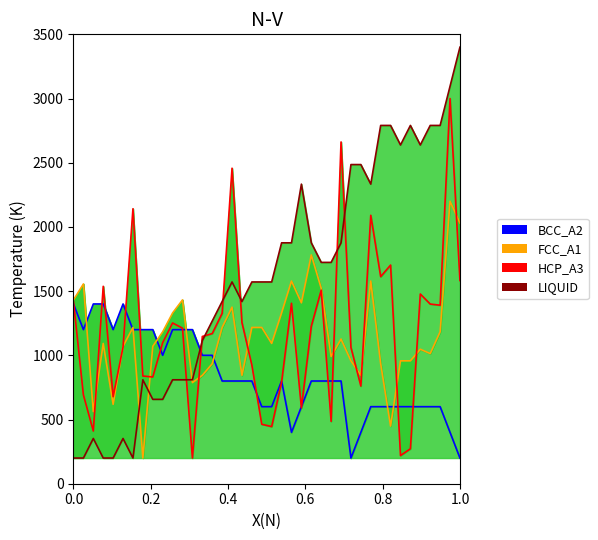

Reading left to right, extract all data points from this chart.

BCC_A2: 1400.0	1200.0	1400.0	1400.0	1200.0	1400.0	1200.0	1200.0	1200.0	1000.0	1200.0	1200.0	1200.0	1000.0	1000.0	800.0	800.0	800.0	800.0	600.0	600.0	800.0	400.0	600.0	800.0	800.0	800.0	800.0	200.0	400.0	600.0	600.0	600.0	600.0	600.0	600.0	600.0	600.0	400.0	200.0
FCC_A1: 1431.6	1555.9	561.6	1092.7	618.1	1070.1	1216.9	200.0	1070.1	1183.1	1329.9	1431.6	787.6	844.1	934.5	1216.9	1375.1	844.1	1216.9	1216.9	1092.7	1329.9	1578.5	1409.0	1781.9	1522.0	991.0	1126.6	957.1	844.1	1578.5	934.5	448.6	957.1	957.1	1047.5	1013.6	1183.1	2200.0	2030.5
HCP_A3: 1417.4	691.5	410.4	1537.6	677.9	1064.2	2141.8	838.8	831.2	1098.8	1252.1	1211.5	200.0	1146.9	1169.4	1327.2	2457.4	1255.1	924.4	463.0	445.0	790.7	1405.4	590.8	1226.5	1507.6	485.6	2661.8	1061.2	760.6	2090.7	1612.8	1703.0	219.5	272.1	1477.5	1399.4	1390.3	3000.0	1582.7
LIQUID: 200.0	200.0	352.4	200.0	200.0	352.4	200.0	809.5	657.1	657.1	809.5	809.5	809.5	1114.3	1266.7	1419.0	1571.4	1419.0	1571.4	1571.4	1571.4	1876.2	1876.2	2333.3	1876.2	1723.8	1723.8	1876.2	2485.7	2485.7	2333.3	2790.5	2790.5	2638.1	2790.5	2638.1	2790.5	2790.5	3095.2	3400.0